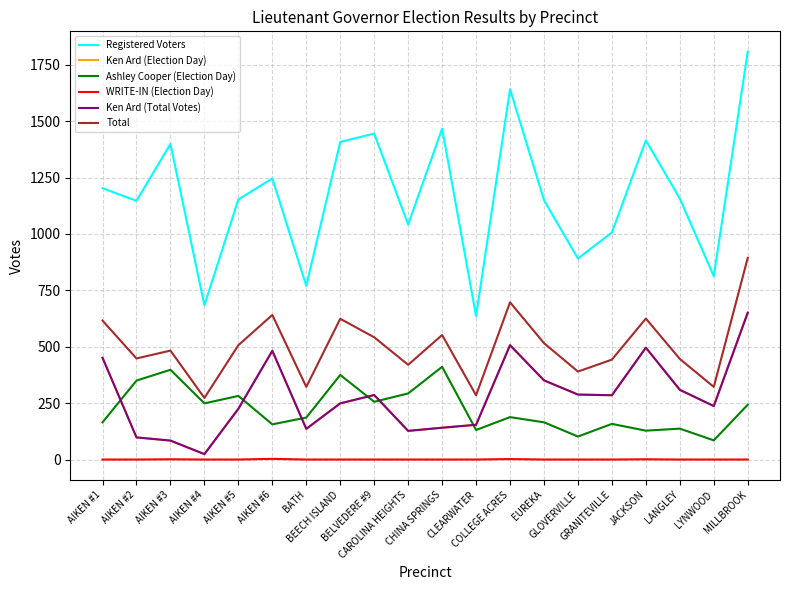

How many lines are shown in the chart?

6